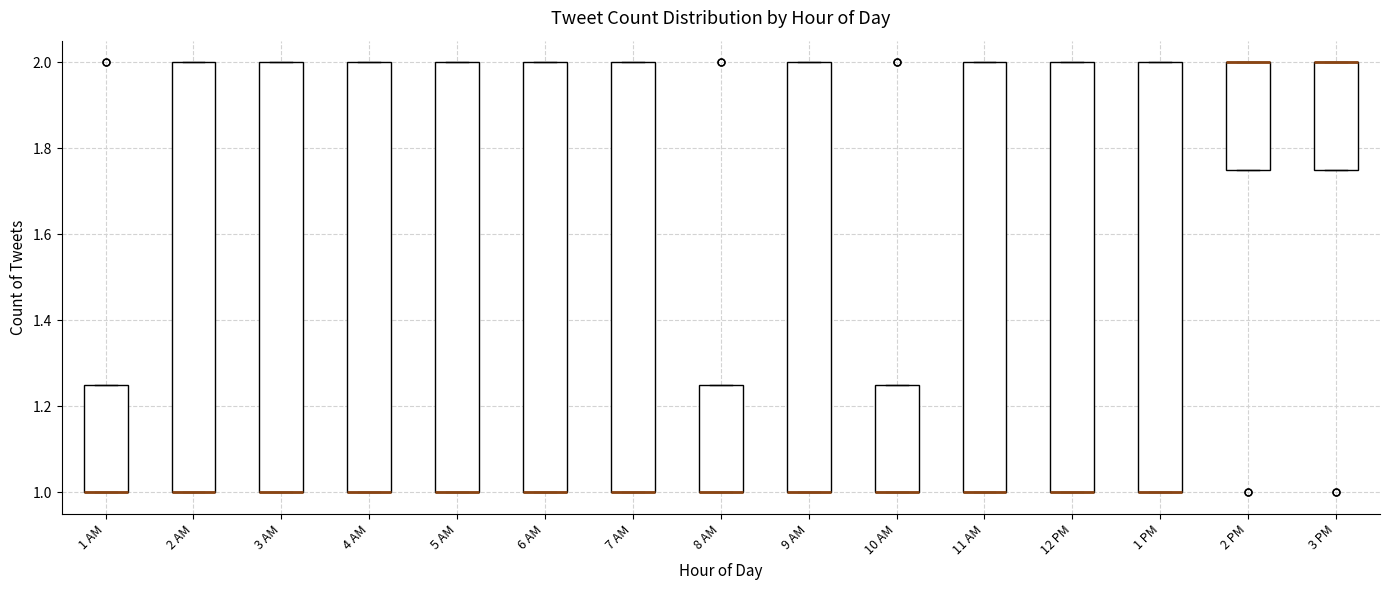

Reading left to right, read every box against the y-axis: the position of its median line, the range the box covers, and the ends of its whiskers. The values are not printed on the chart, so give them approximately, as read against the axis.

1 AM: median 1.00 (drawn on the box's lower edge), box 1.00 to 1.26, whiskers 1.00 to 1.26
2 AM: median 1.00 (drawn on the box's lower edge), box 1.00 to 2.00, whiskers 1.00 to 2.00
3 AM: median 1.00 (drawn on the box's lower edge), box 1.00 to 2.00, whiskers 1.00 to 2.00
4 AM: median 1.00 (drawn on the box's lower edge), box 1.00 to 2.00, whiskers 1.00 to 2.00
5 AM: median 1.00 (drawn on the box's lower edge), box 1.00 to 2.00, whiskers 1.00 to 2.00
6 AM: median 1.00 (drawn on the box's lower edge), box 1.00 to 2.00, whiskers 1.00 to 2.00
7 AM: median 1.00 (drawn on the box's lower edge), box 1.00 to 2.00, whiskers 1.00 to 2.00
8 AM: median 1.00 (drawn on the box's lower edge), box 1.00 to 1.26, whiskers 1.00 to 1.26
9 AM: median 1.00 (drawn on the box's lower edge), box 1.00 to 2.00, whiskers 1.00 to 2.00
10 AM: median 1.00 (drawn on the box's lower edge), box 1.00 to 1.26, whiskers 1.00 to 1.26
11 AM: median 1.00 (drawn on the box's lower edge), box 1.00 to 2.00, whiskers 1.00 to 2.00
12 PM: median 1.00 (drawn on the box's lower edge), box 1.00 to 2.00, whiskers 1.00 to 2.00
1 PM: median 1.00 (drawn on the box's lower edge), box 1.00 to 2.00, whiskers 1.00 to 2.00
2 PM: median 2.00 (drawn on the box's upper edge), box 1.76 to 2.00, whiskers 1.76 to 2.00
3 PM: median 2.00 (drawn on the box's upper edge), box 1.76 to 2.00, whiskers 1.76 to 2.00